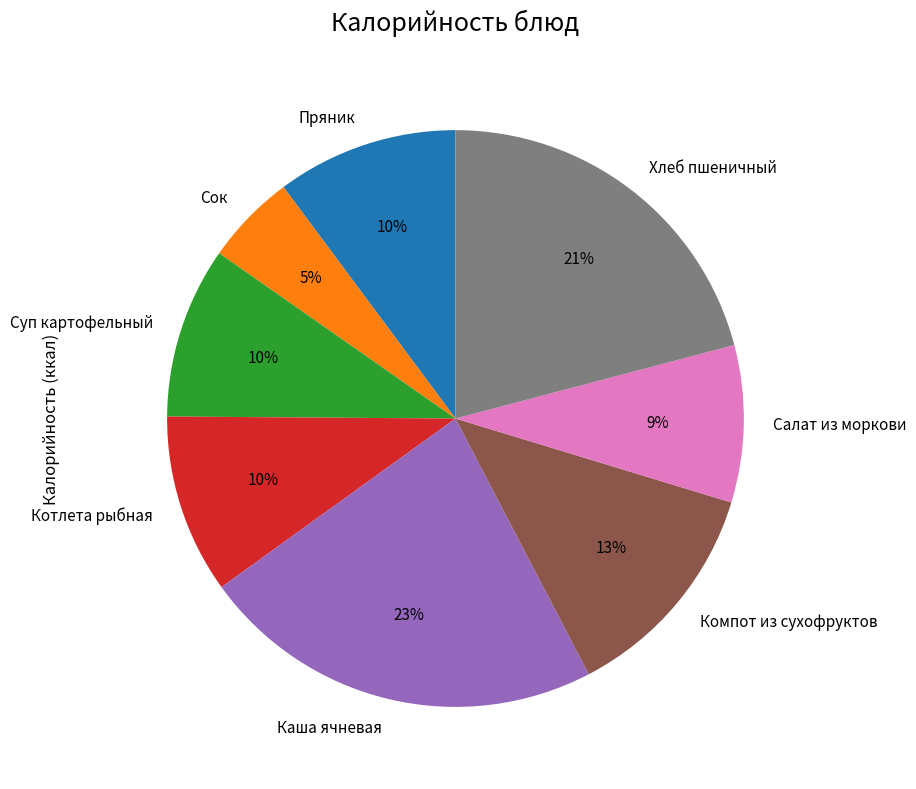

The Сок slice represents 5% of the pie. True or false?

True